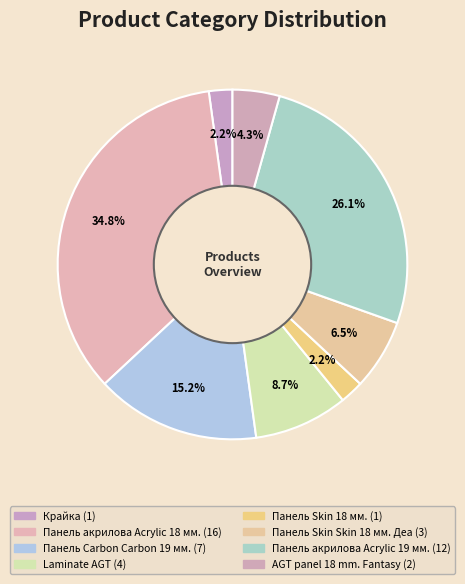

To the nearest percent, what is the combined percentage of Панель Skin 18 мм. and Крайка?

4%